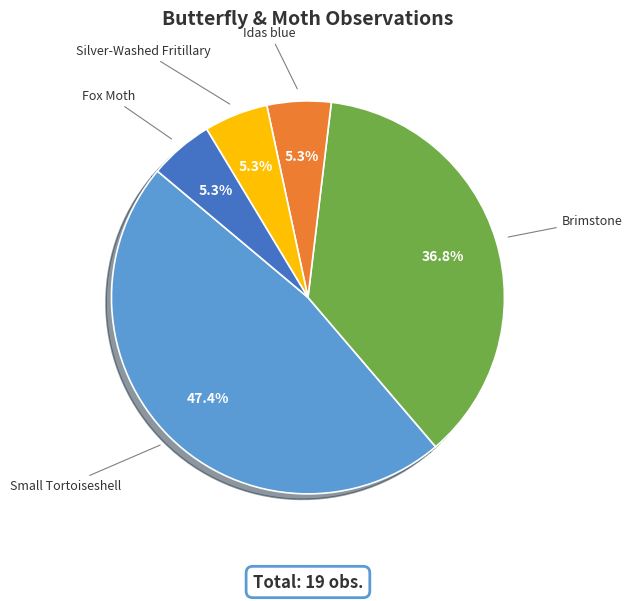

How many slices are in this pie chart?

5